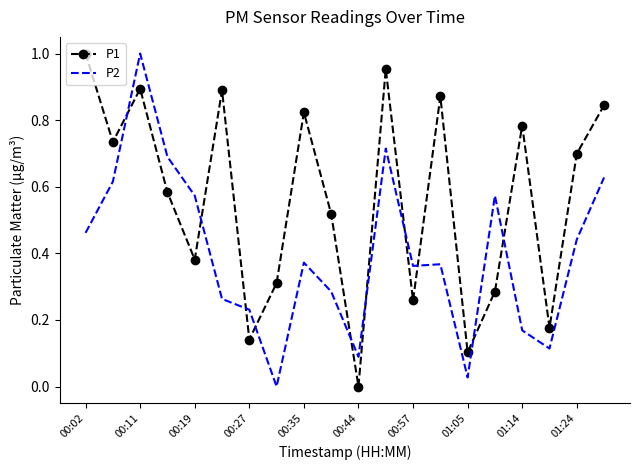

Which series has the largest total across all categories?

P1